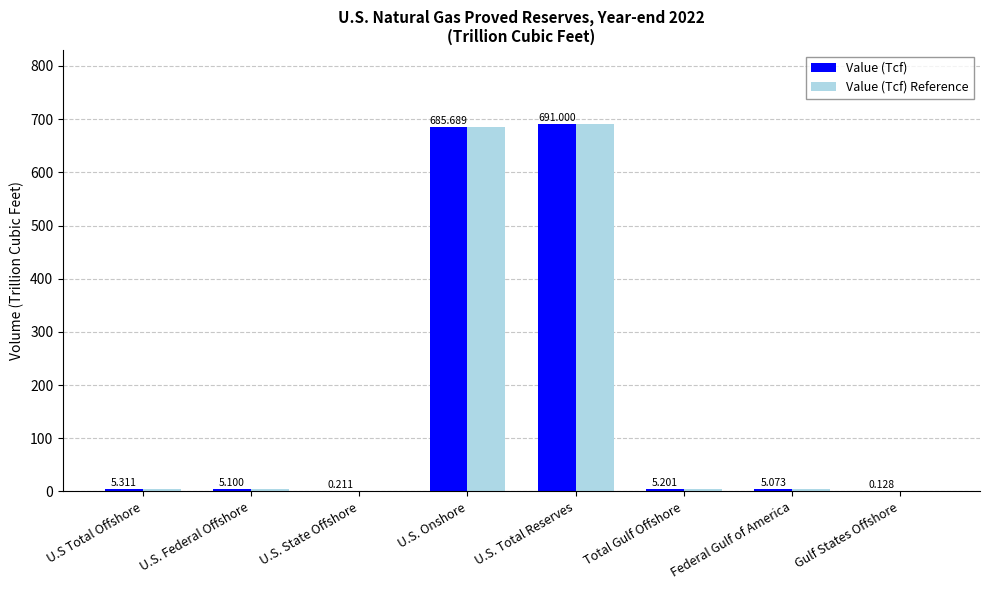

Where is Value (Tcf) Reference nearest to the value 345?

U.S Total Offshore